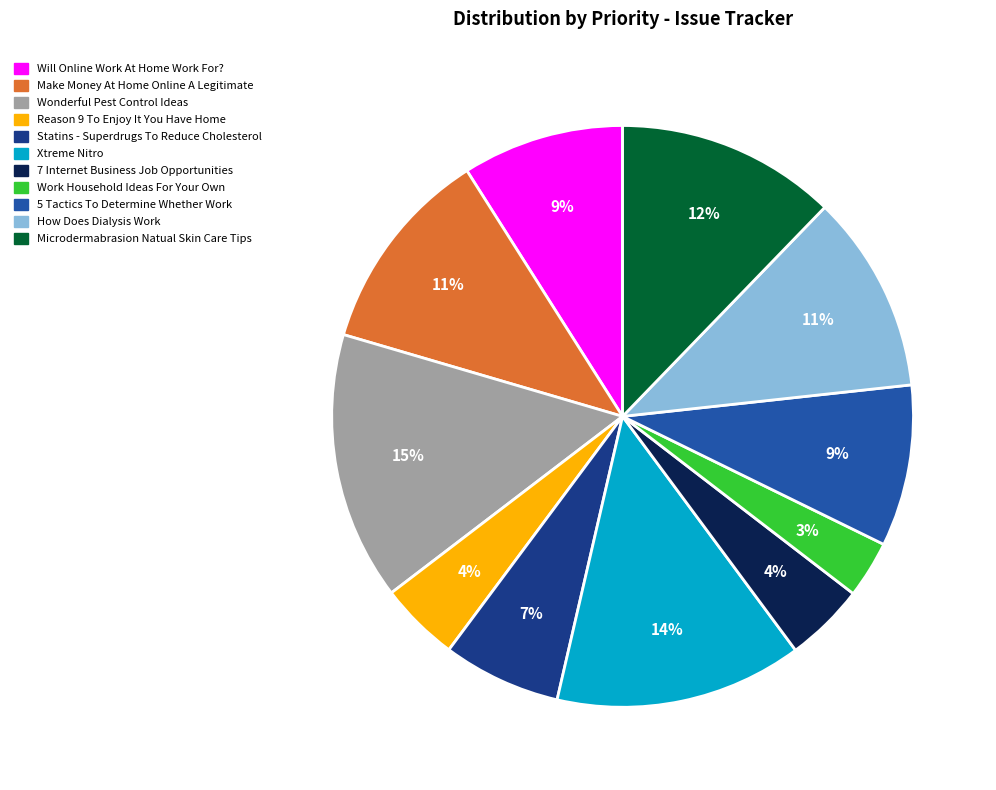

To the nearest percent, what percentage of the pie is Wonderful Pest Control Ideas?

15%